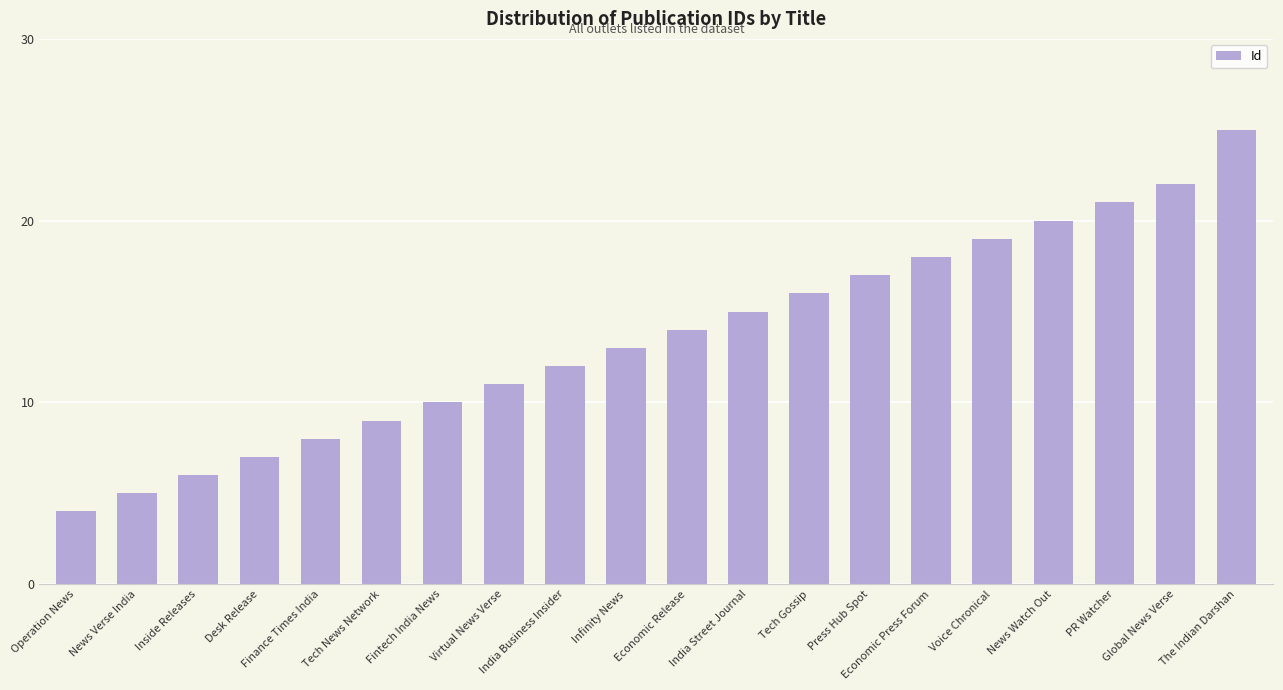

Reading left to right, what are all the values shown in this chart?

4	5	6	7	8	9	10	11	12	13	14	15	16	17	18	19	20	21	22	25